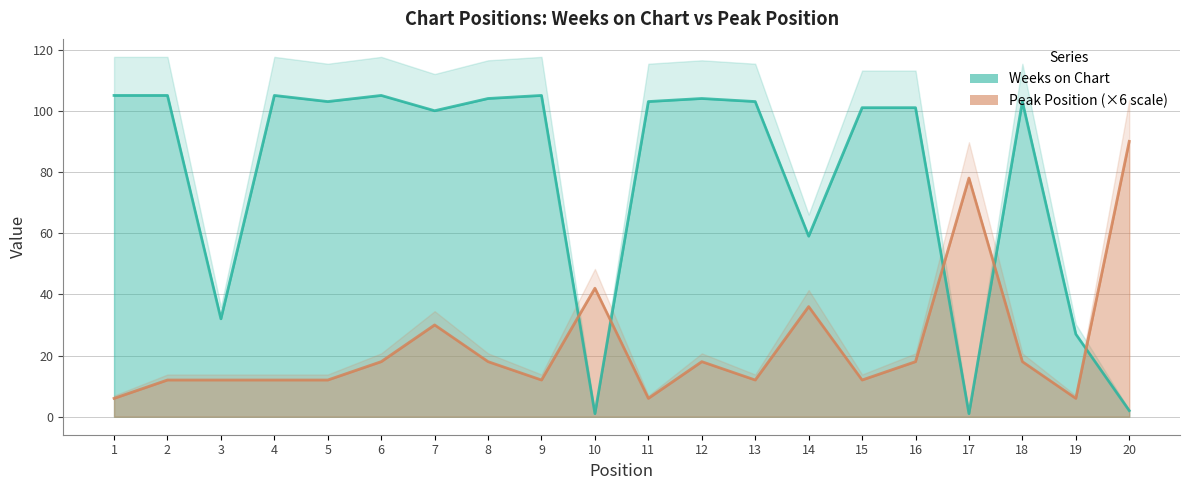

How many values in the Weeks on Chart series are below 103?

9